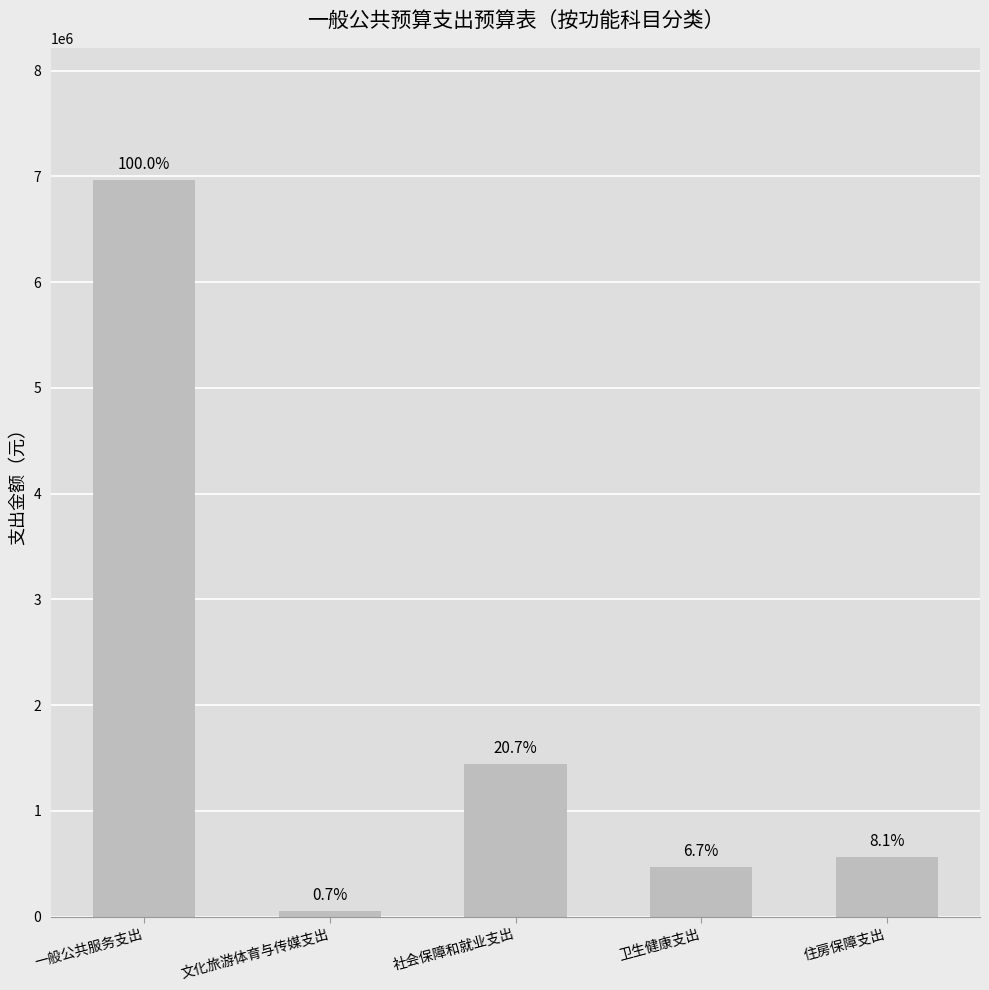

What is the change in value from 卫生健康支出 to 住房保障支出?

+95786.4